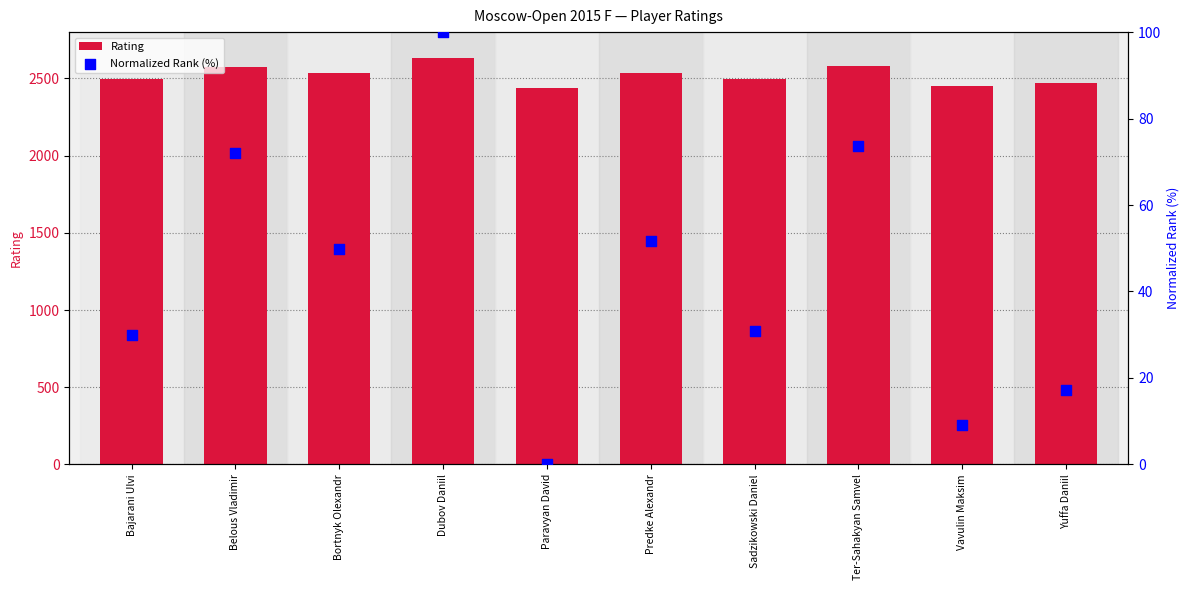

Which series contains the highest Y value?

Rating